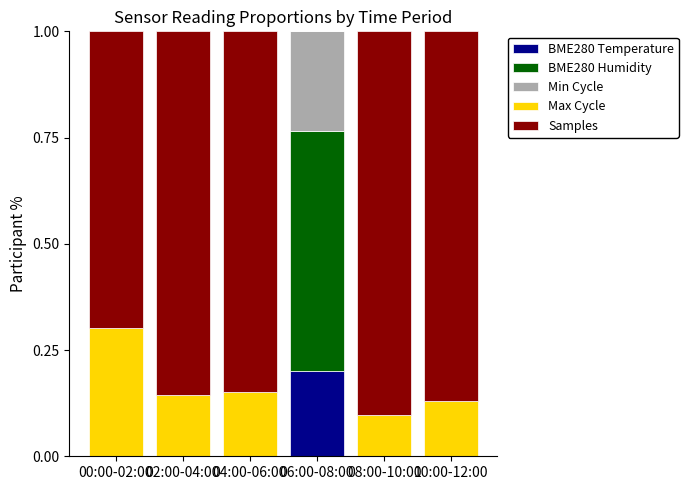

At how many categories does at least one series exceed 0?

6